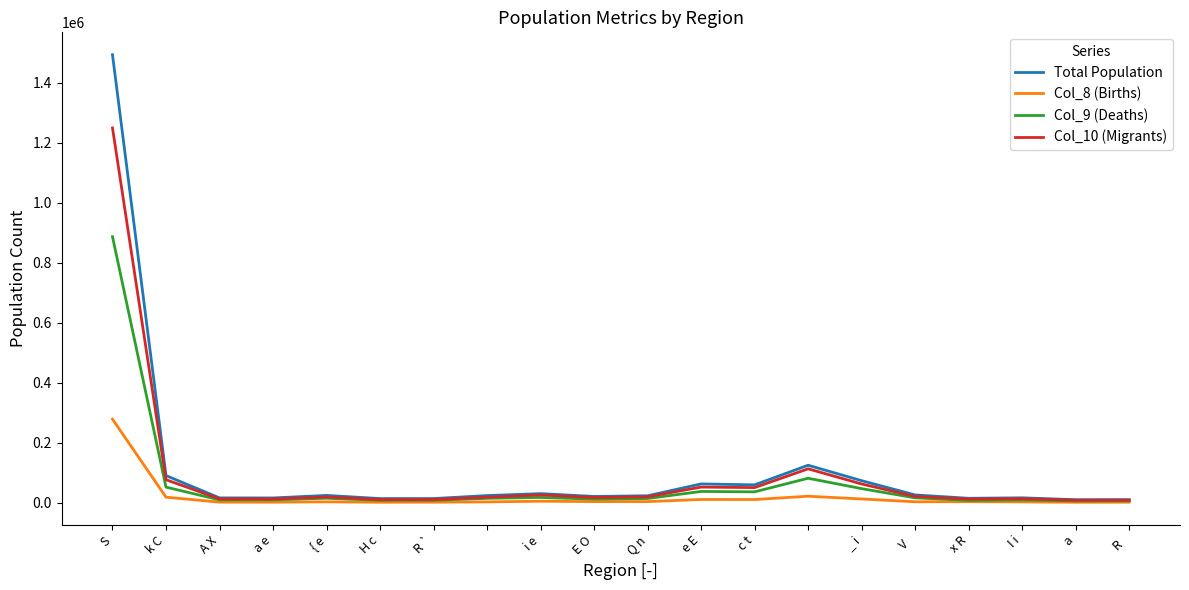

What is the sum of all Col_8 (Births) values?

395912